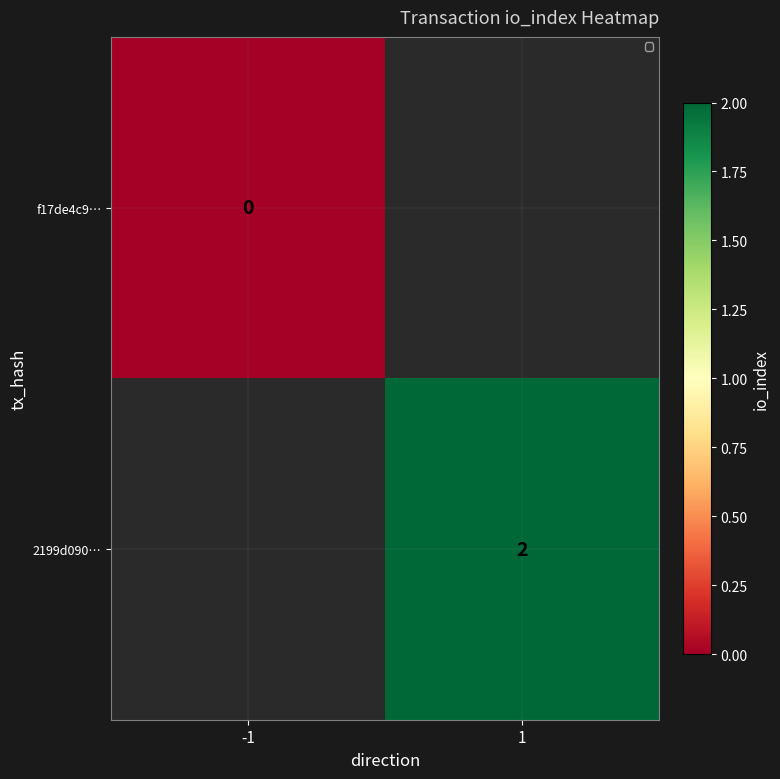

True or false: 2199d090… has a value of 2 at 1.

True